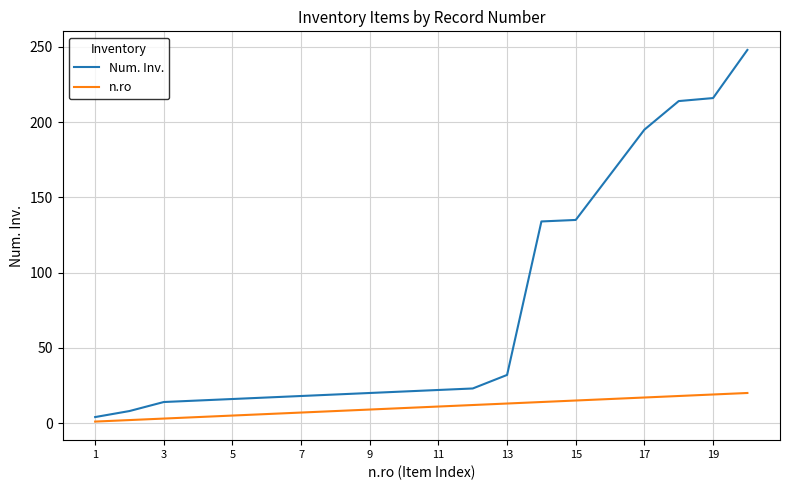

List the series in order of their peak value, highest first.

Num. Inv., n.ro